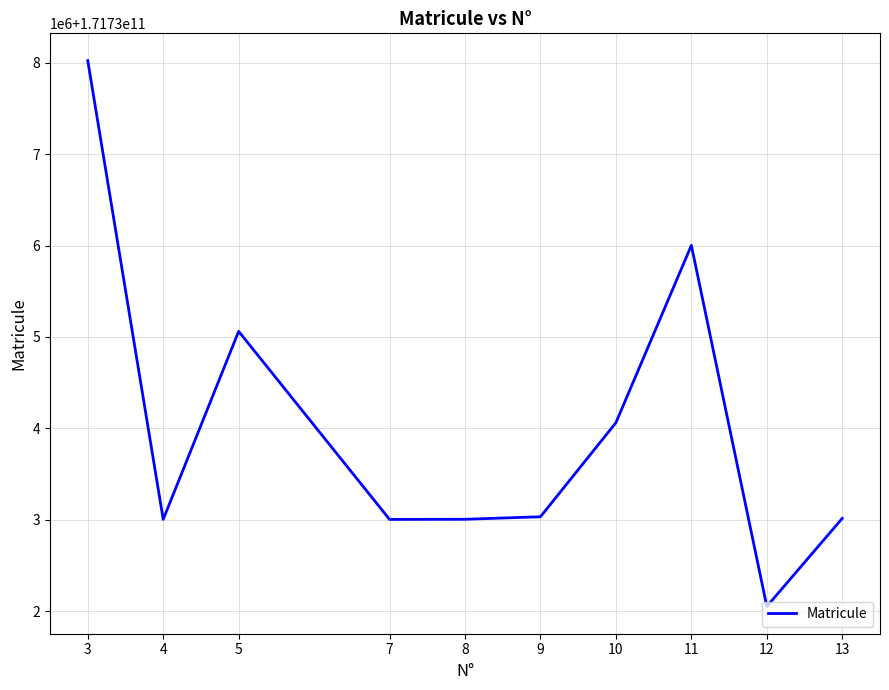

At which category does the data reach its first local peak?

5